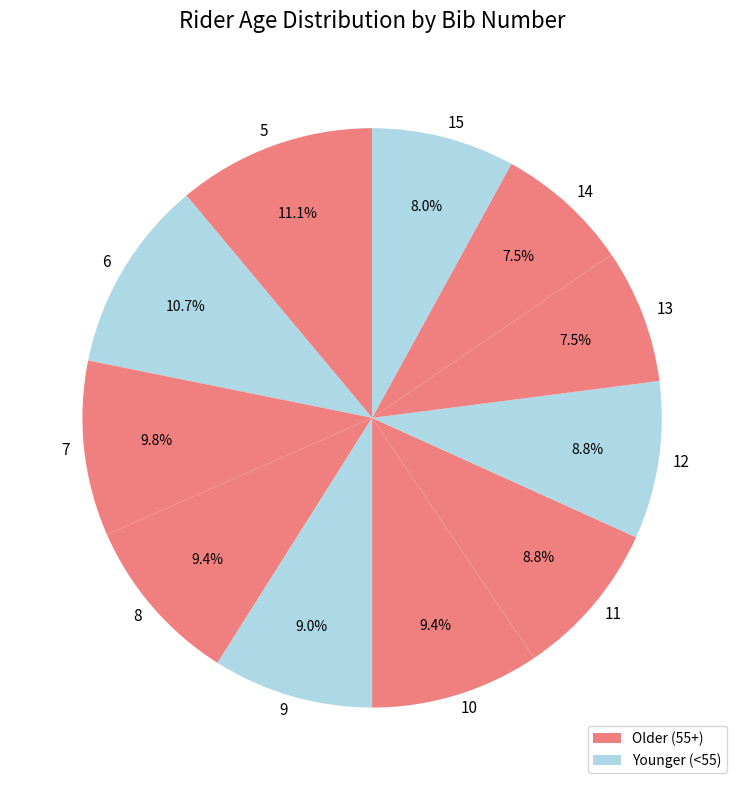

Which has a higher value, 5 or 14?

5